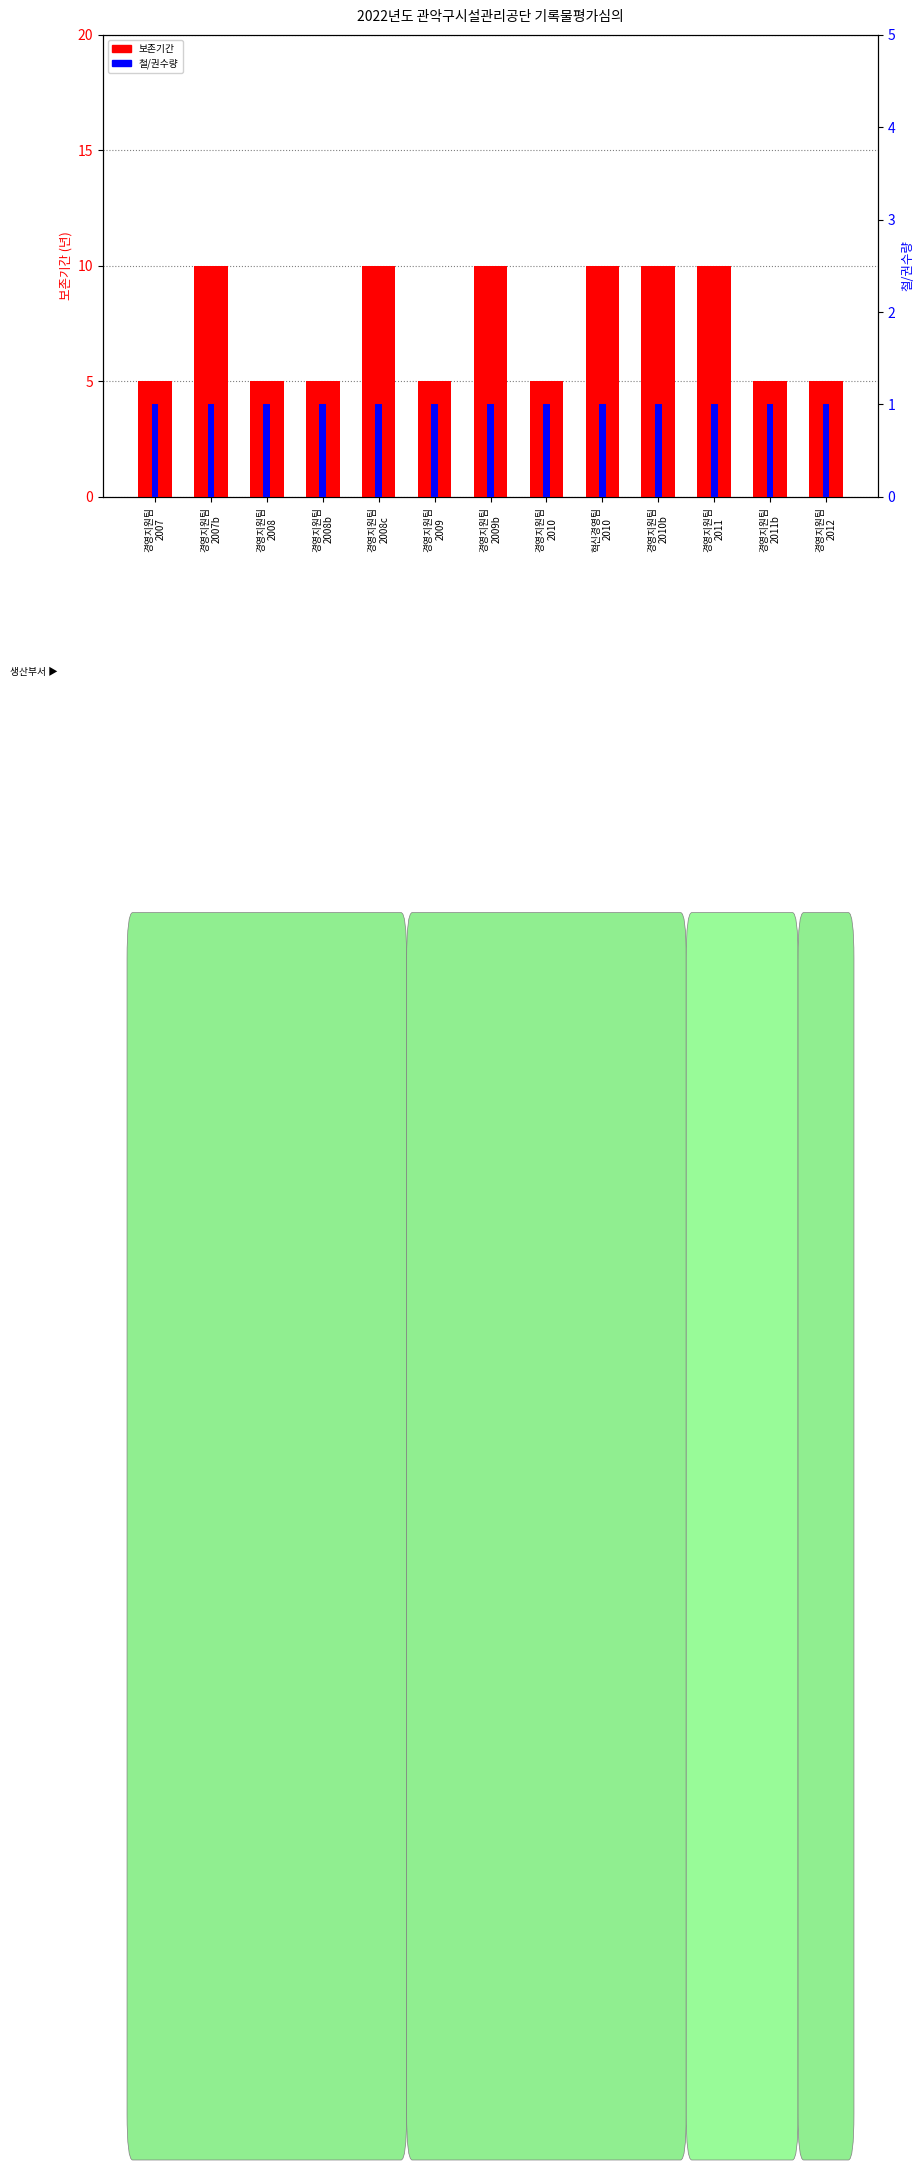

How many categories are shown in the chart?

13